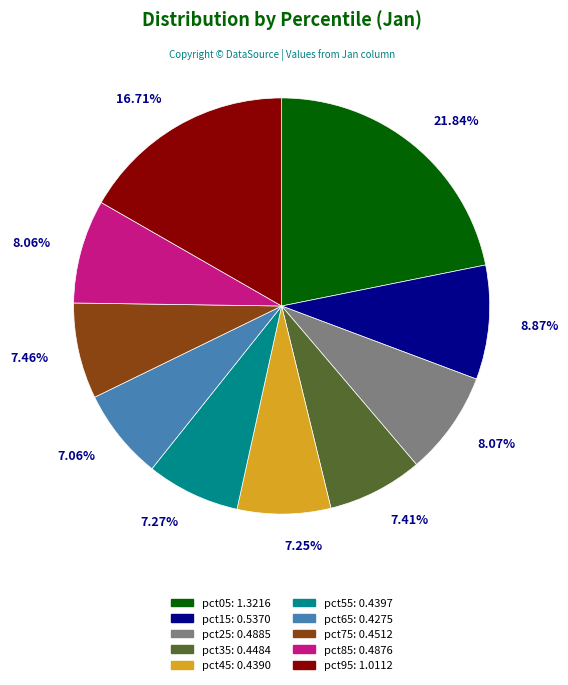

What percentage is NOT represented by pct35?

92.6%